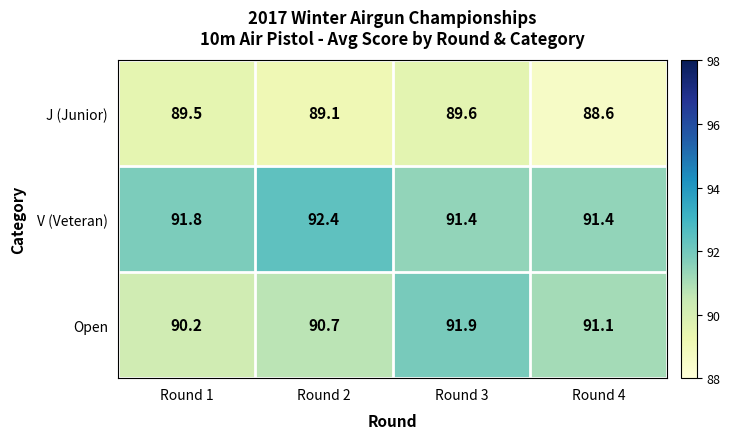

Which series has the widest spread of values?

Open